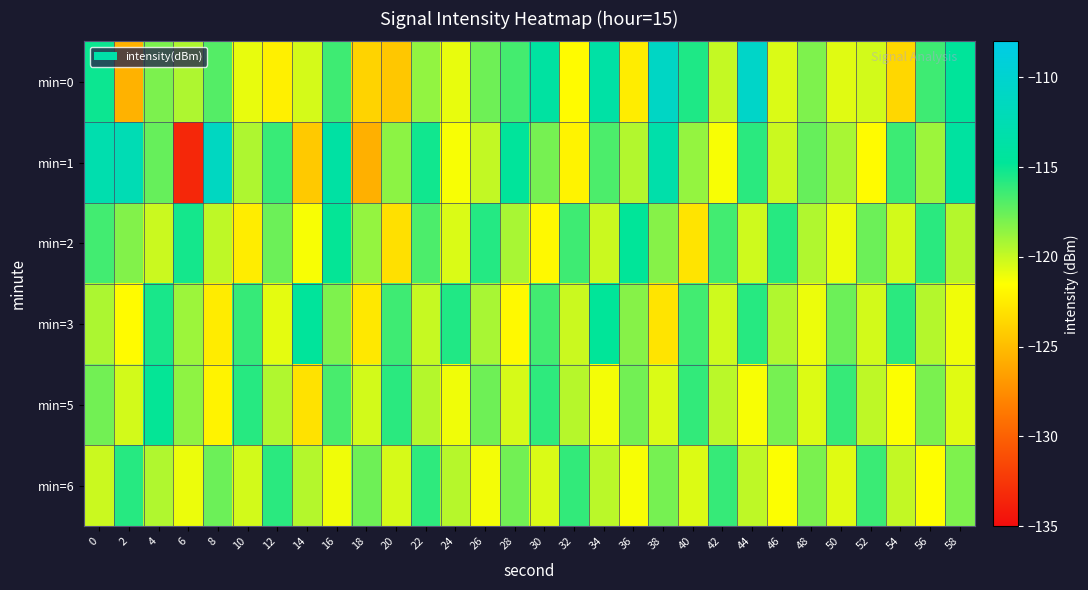

Reading left to right, list all the values displayed in this chart.

min=0: 0=-115.1	2=-125.6	4=-118.1	6=-119.4	8=-117.0	10=-120.9	12=-122.3	14=-120.4	16=-116.4	18=-123.8	20=-124.4	22=-118.6	24=-120.9	26=-117.7	28=-116.6	30=-114.0	32=-121.7	34=-113.7	36=-122.4	38=-110.9	40=-115.5	42=-119.9	44=-110.5	46=-120.5	48=-118.1	50=-120.7	52=-120.3	54=-123.6	56=-116.4	58=-114.6
min=1: 0=-112.9	2=-112.3	4=-117.5	6=-133.4	8=-111.2	10=-119.4	12=-116.3	14=-124.3	16=-113.8	18=-125.6	20=-118.4	22=-115.2	24=-121.3	26=-119.9	28=-114.6	30=-117.9	32=-122.1	34=-116.8	36=-119.4	38=-113.2	40=-118.7	42=-121.3	44=-115.9	46=-120.1	48=-117.4	50=-119.2	52=-121.7	54=-116.3	56=-118.9	58=-114.1
min=2: 0=-116.5	2=-118.2	4=-120.1	6=-115.3	8=-119.8	10=-122.4	12=-117.6	14=-121.3	16=-114.9	18=-118.7	20=-123.1	22=-116.8	24=-120.5	26=-115.7	28=-119.2	30=-121.8	32=-116.4	34=-120.1	36=-114.7	38=-118.3	40=-122.9	42=-116.5	44=-120.2	46=-115.8	48=-119.4	50=-121.0	52=-117.6	54=-120.3	56=-115.9	58=-119.5
min=3: 0=-119.3	2=-121.7	4=-115.4	6=-118.9	8=-122.5	10=-116.2	12=-120.8	14=-114.5	16=-118.1	18=-122.7	20=-116.4	22=-120.0	24=-115.6	26=-119.2	28=-121.8	30=-116.5	32=-120.1	34=-114.7	36=-118.3	38=-122.9	40=-116.5	42=-120.2	44=-115.8	46=-119.4	48=-121.0	50=-117.6	52=-120.3	54=-115.9	56=-119.5	58=-121.1
min=5: 0=-117.8	2=-120.3	4=-114.9	6=-118.5	8=-122.1	10=-115.8	12=-119.4	14=-123.0	16=-116.7	18=-120.3	20=-115.9	22=-119.5	24=-121.1	26=-117.7	28=-120.4	30=-116.0	32=-119.6	34=-121.2	36=-117.8	38=-120.5	40=-116.1	42=-119.7	44=-121.3	46=-117.9	48=-120.6	50=-116.2	52=-119.8	54=-121.4	56=-118.0	58=-120.7
min=6: 0=-120.1	2=-115.8	4=-119.4	6=-121.0	8=-117.6	10=-120.3	12=-115.9	14=-119.5	16=-121.1	18=-117.7	20=-120.4	22=-116.0	24=-119.6	26=-121.2	28=-117.8	30=-120.5	32=-116.1	34=-119.7	36=-121.3	38=-117.9	40=-120.6	42=-116.2	44=-119.8	46=-121.4	48=-118.0	50=-120.7	52=-116.3	54=-119.9	56=-121.5	58=-118.1